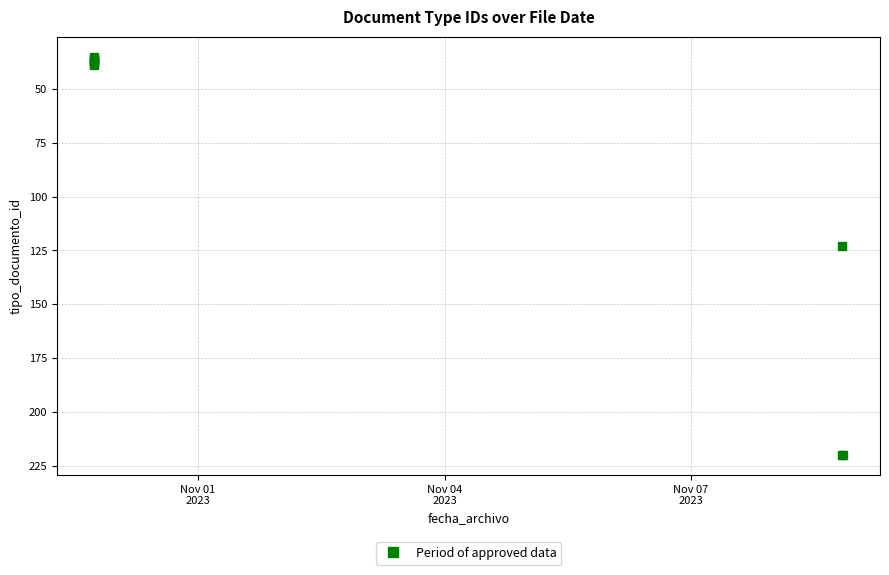

What position from the left is Nov 04
2023?

2